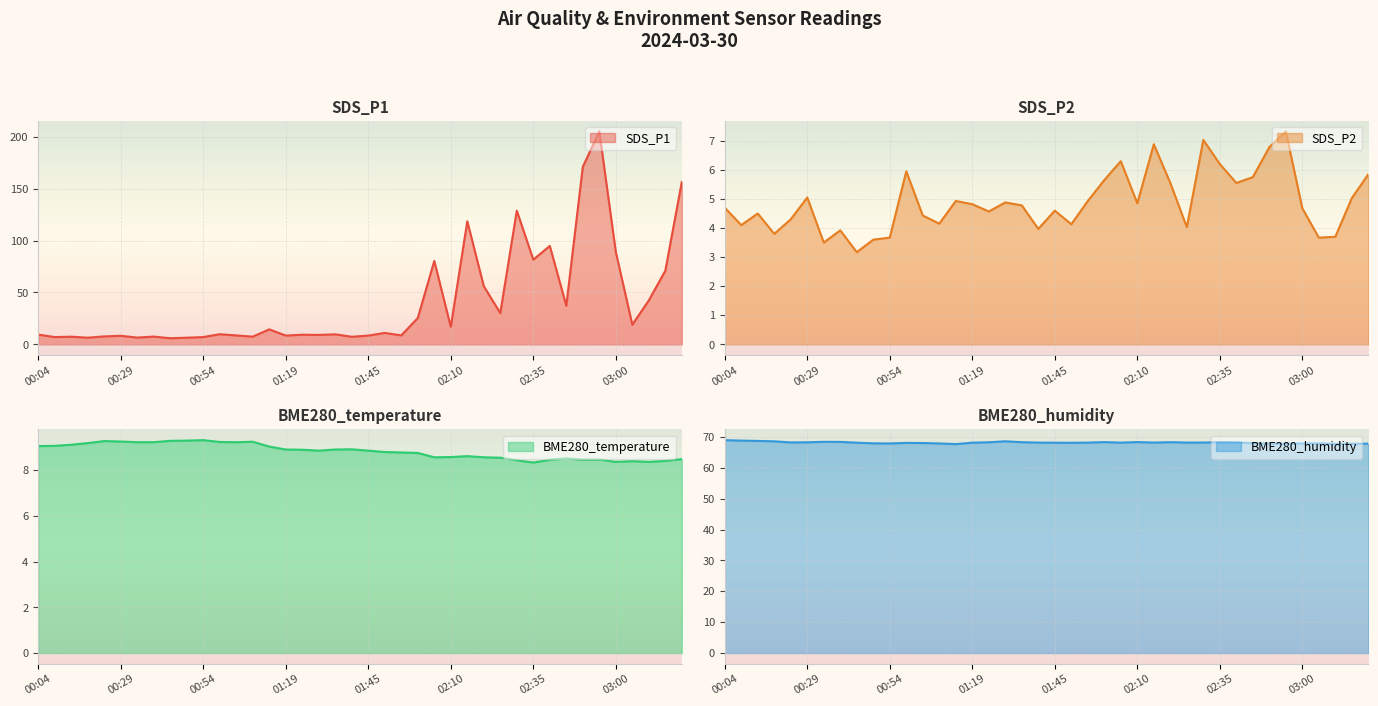

What is the difference between the second highest and minimum values in the BME280_humidity series?

1.1